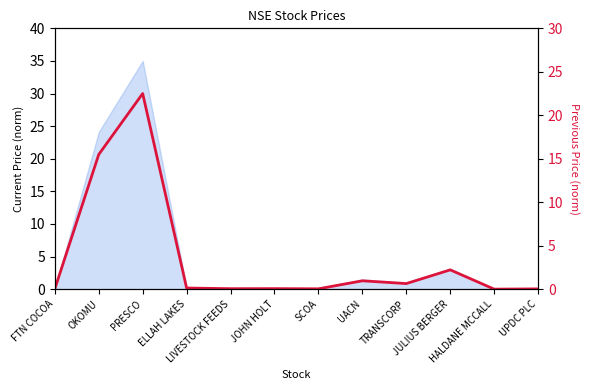

What position from the right is JOHN HOLT?

7